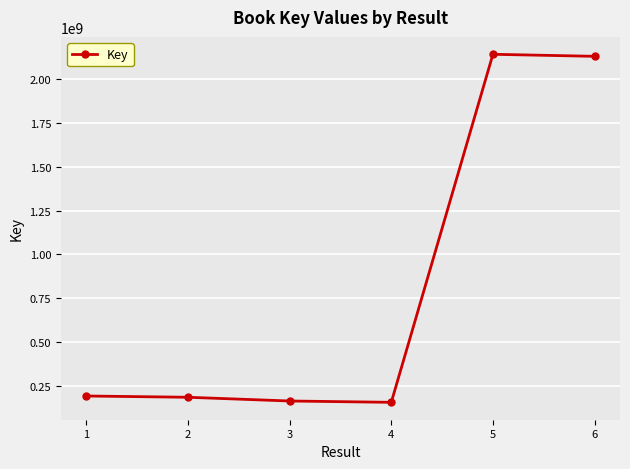

Between 6 and 2, which is larger?

6